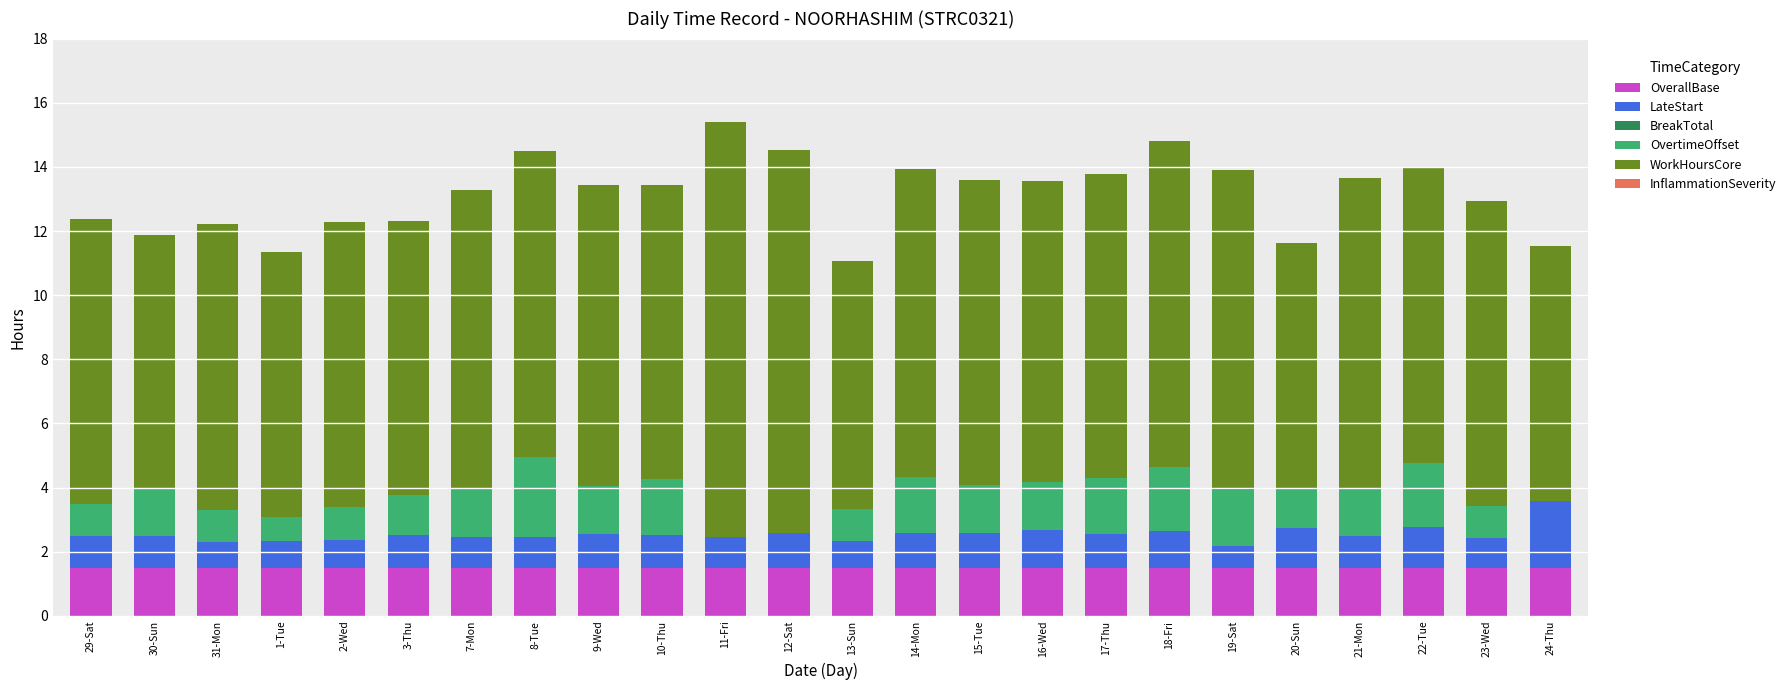

How many data points does each series have?

24